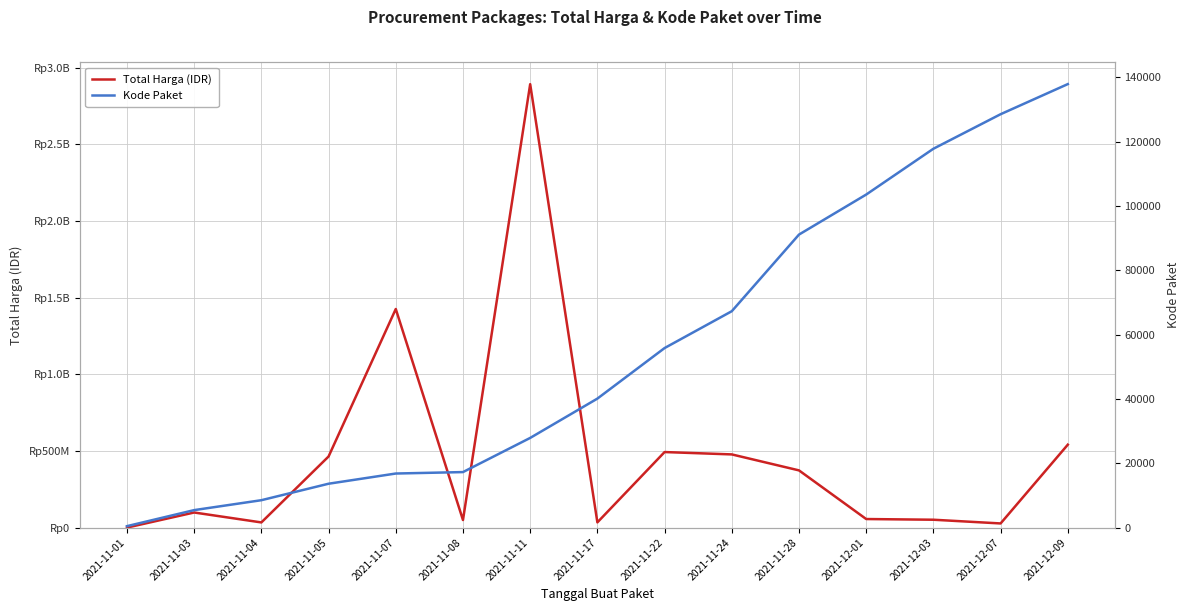

What is the lowest value of the Total Harga (IDR) series?

333600